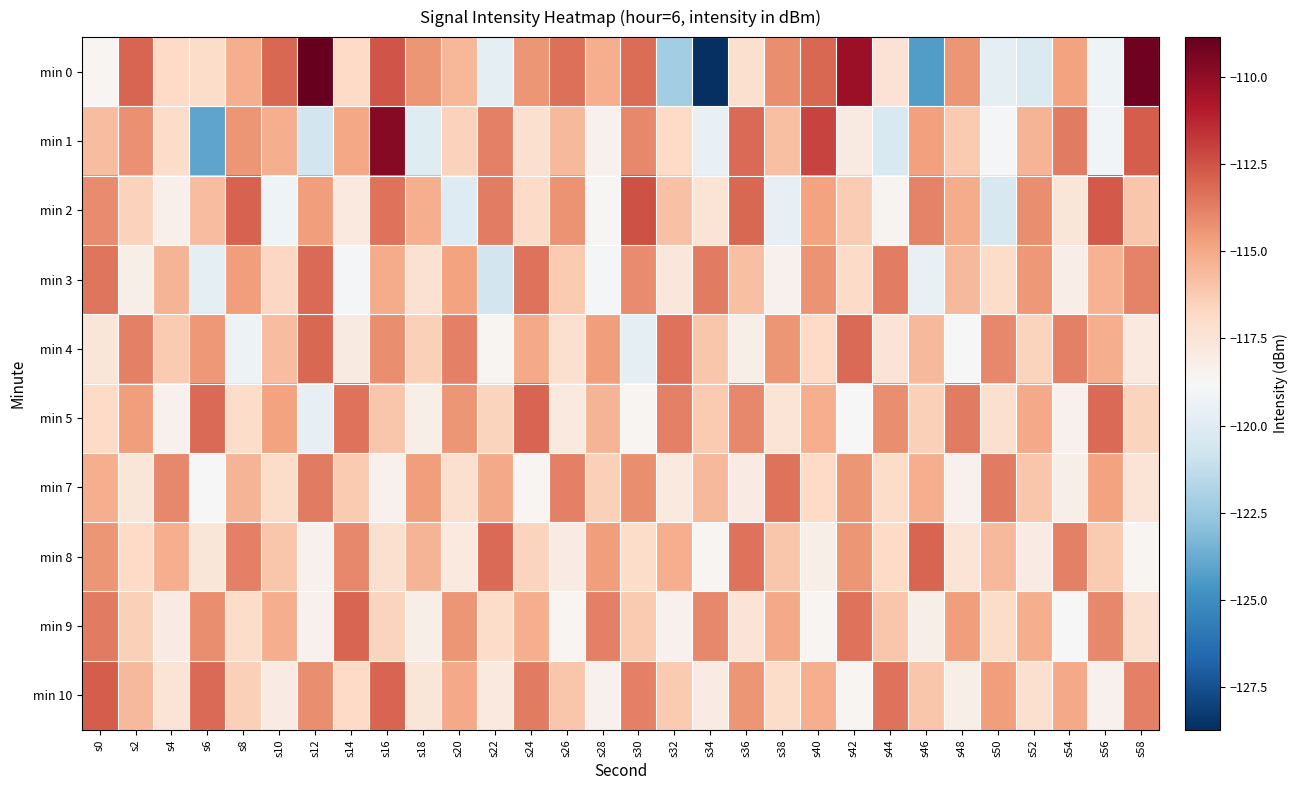

Which series changed the most between s32 and s38?

min 0